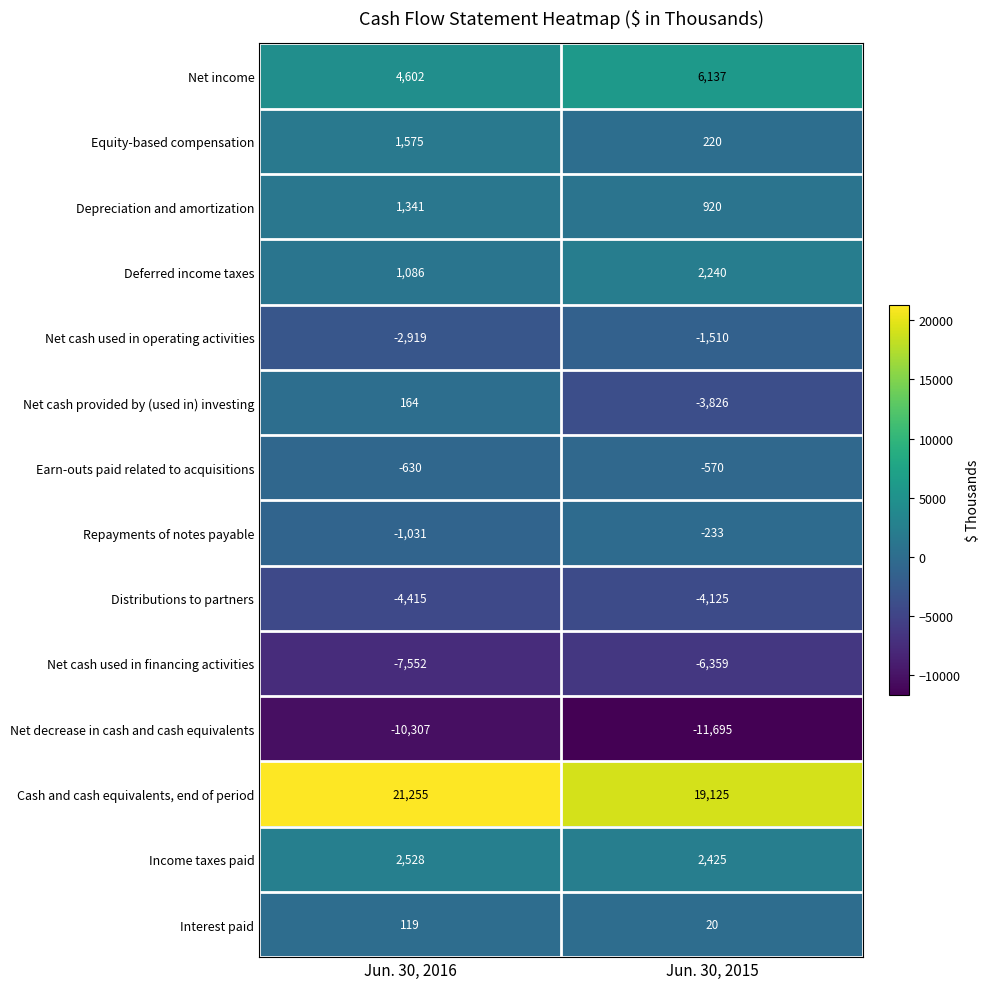

Is it true that Earn-outs paid related to acquisitions equals -1053 at Jun. 30, 2016?

False